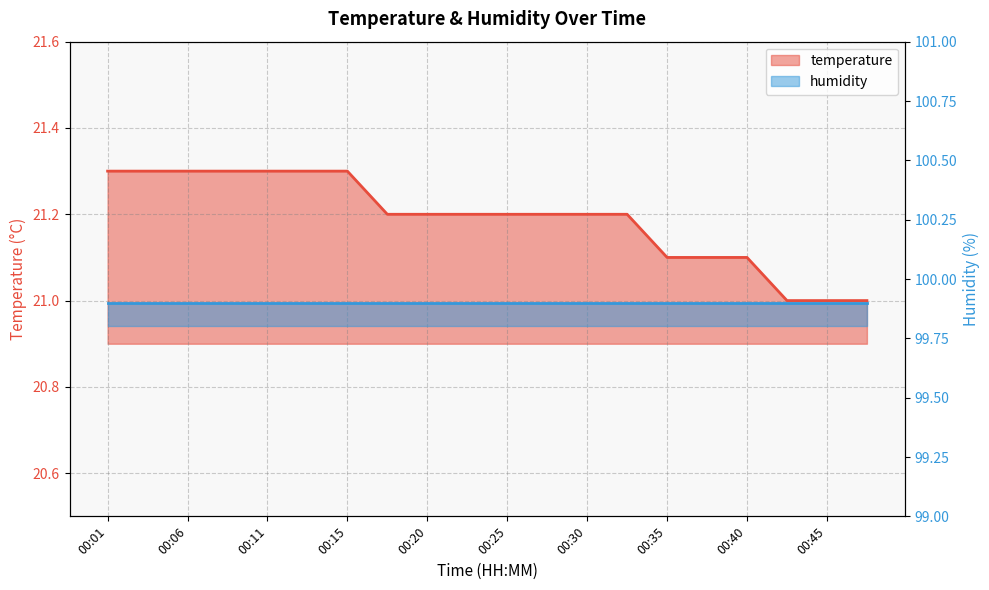

What is the greatest value displayed?

21.3